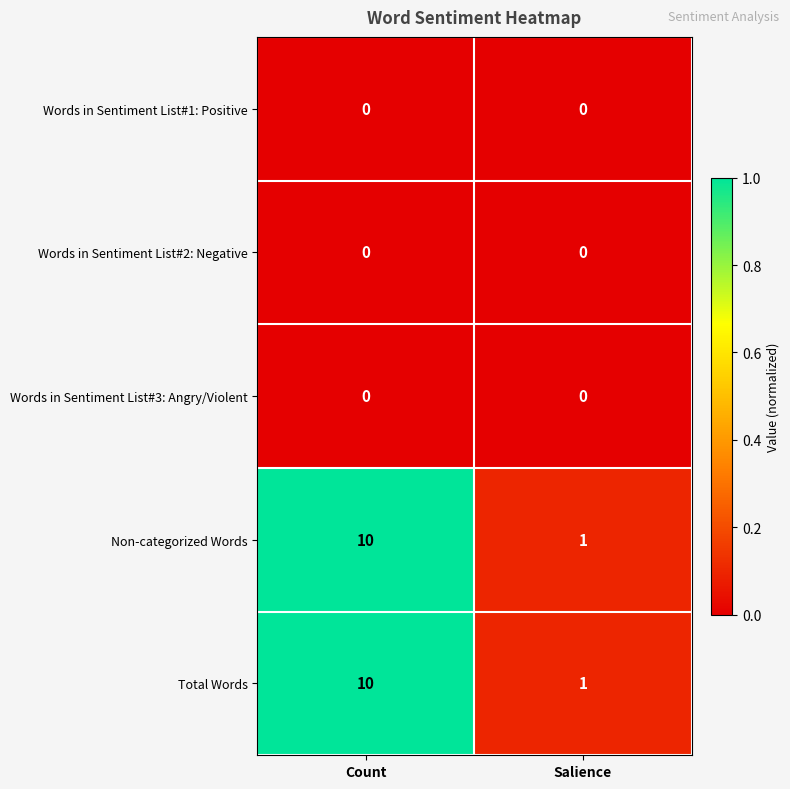

Is it true that Words in Sentiment List#3: Angry/Violent equals 0 at Count?

True